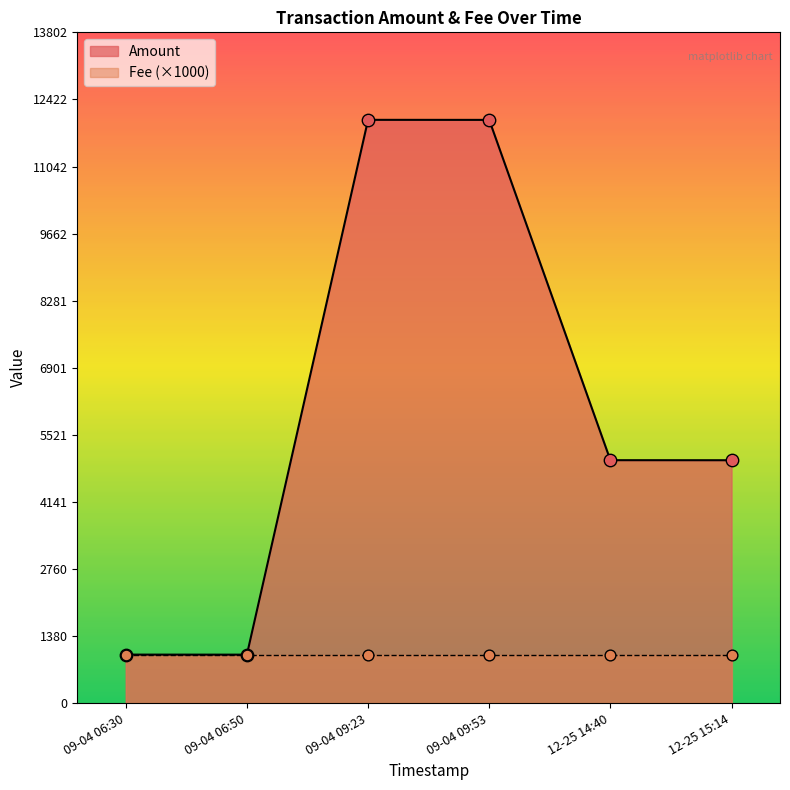

At how many categories does at least one series exceed 8447?

2